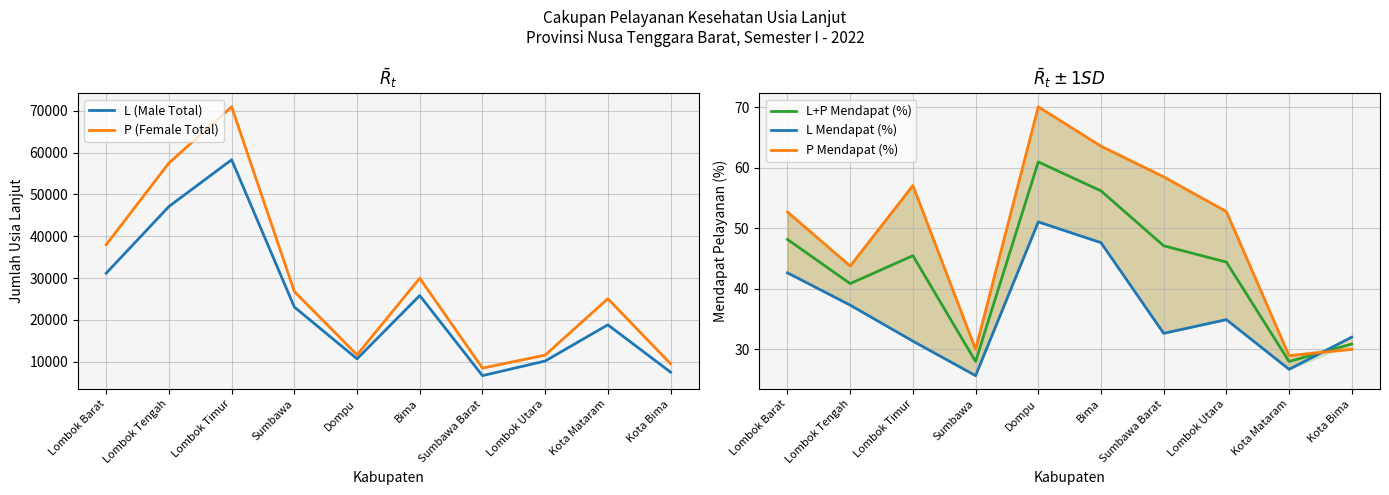

What is the total value across all series at Kota Mataram?

43941.5